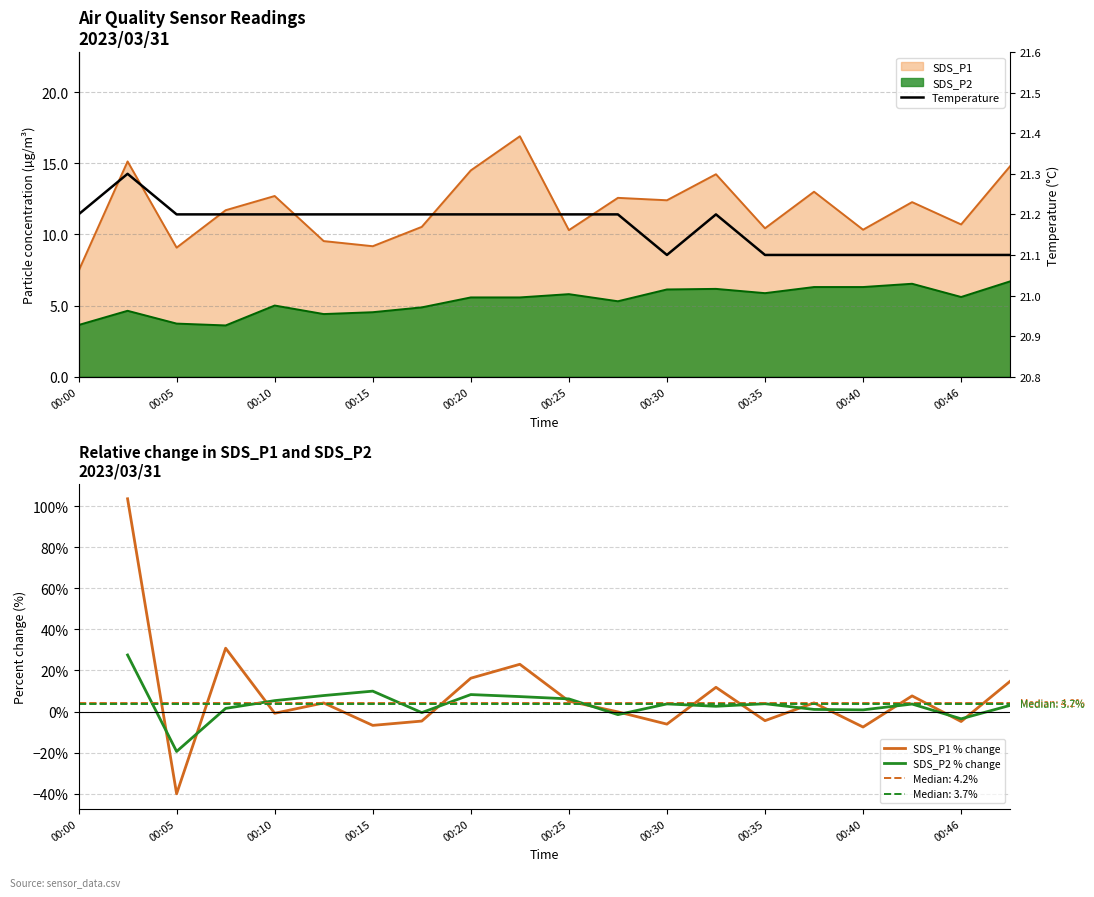

Which series changed the most between 00:30 and 15?

SDS_P1 % change